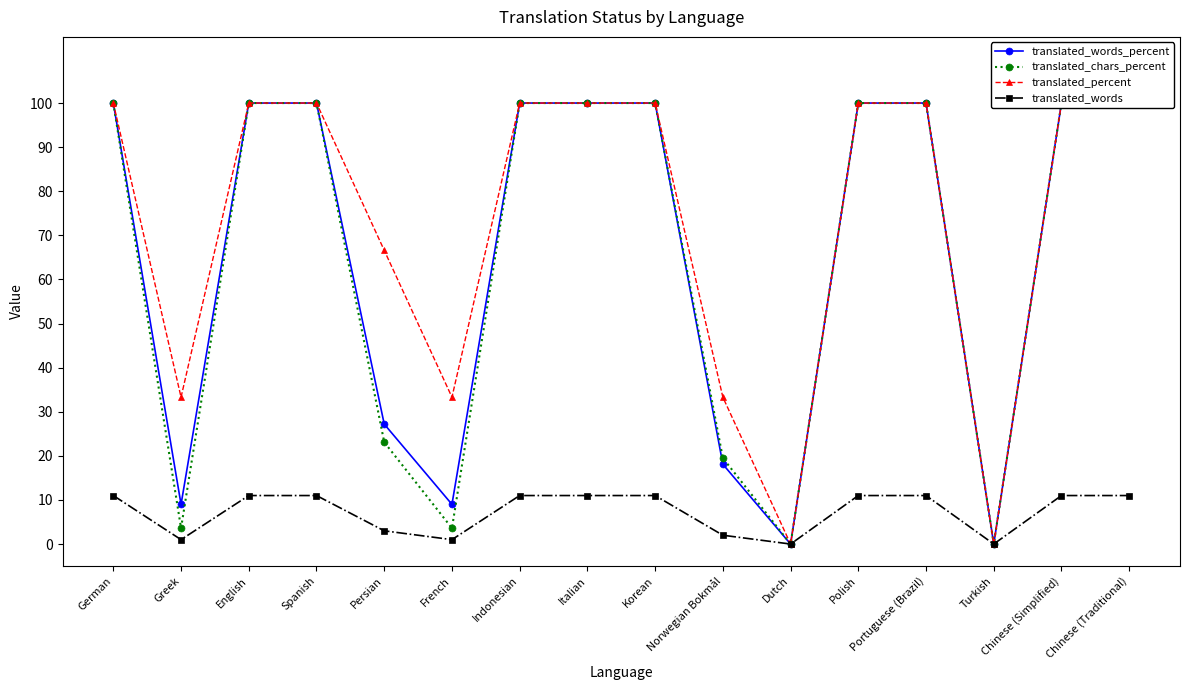

What is the label of the 13th point from the right?

Spanish